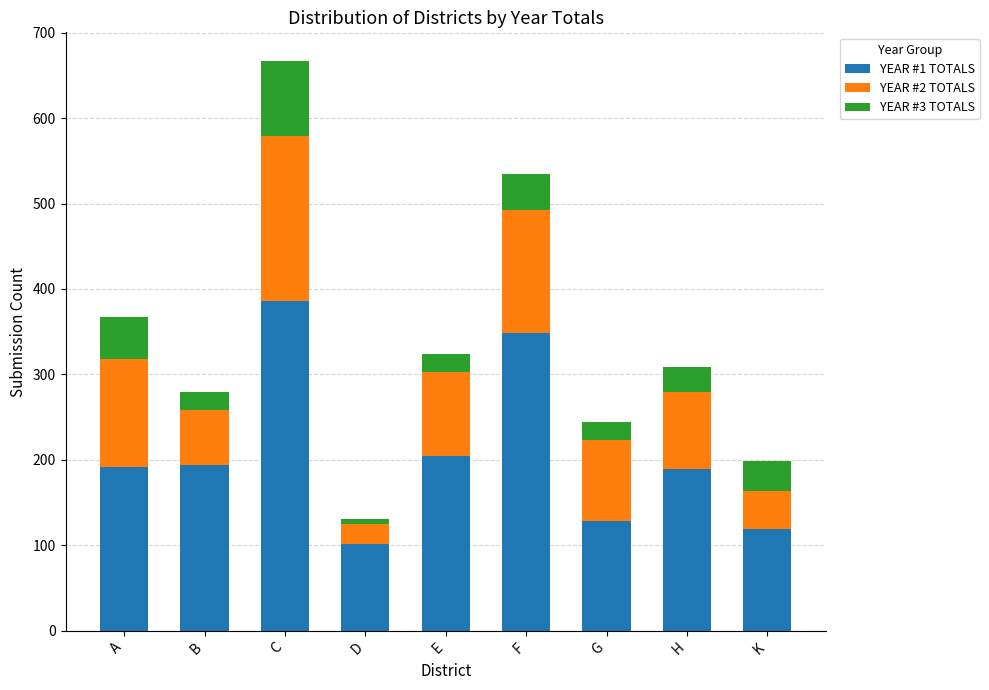

Which category has the lowest value in the YEAR #1 TOTALS series?

D